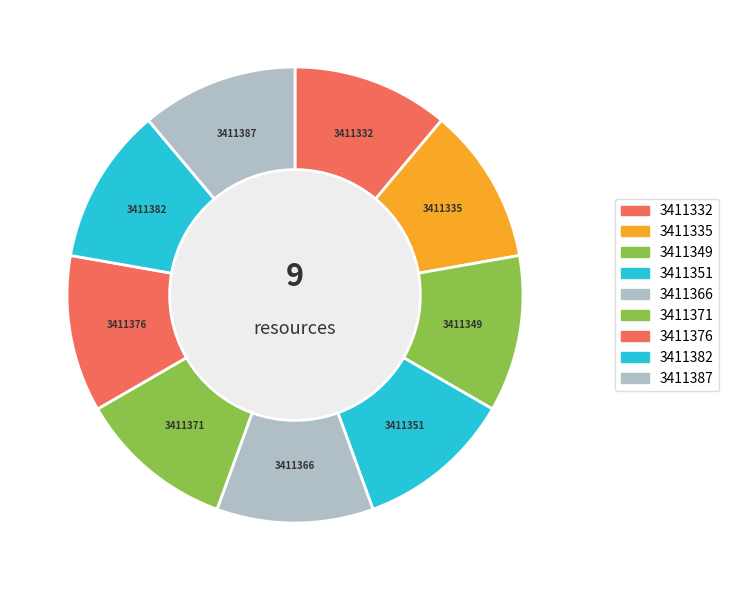

What is the ratio of the value at 3411335 to the value at 3411382?

1.0